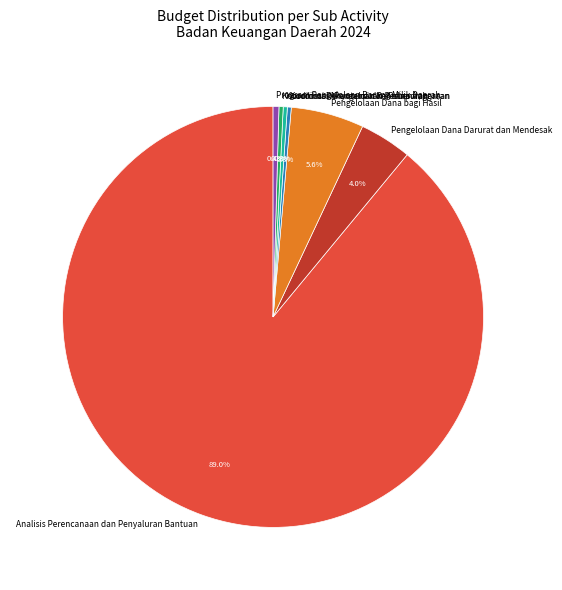

Combined, what portion of the pie is Koordinasi Pengelolaan Perbendaharaan and Pengelolaan Dana Darurat dan Mendesak?

4.3%